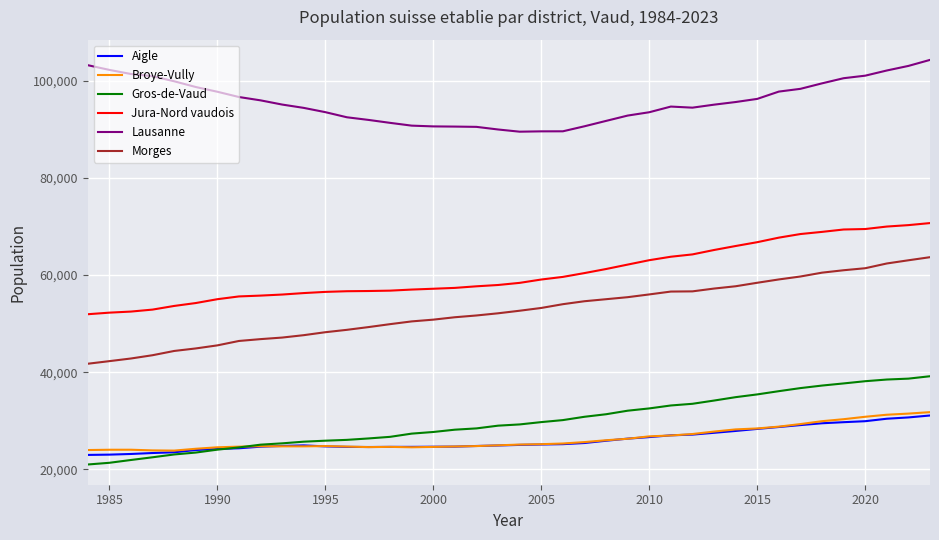

Is this an area chart (filled region under the line)?

No